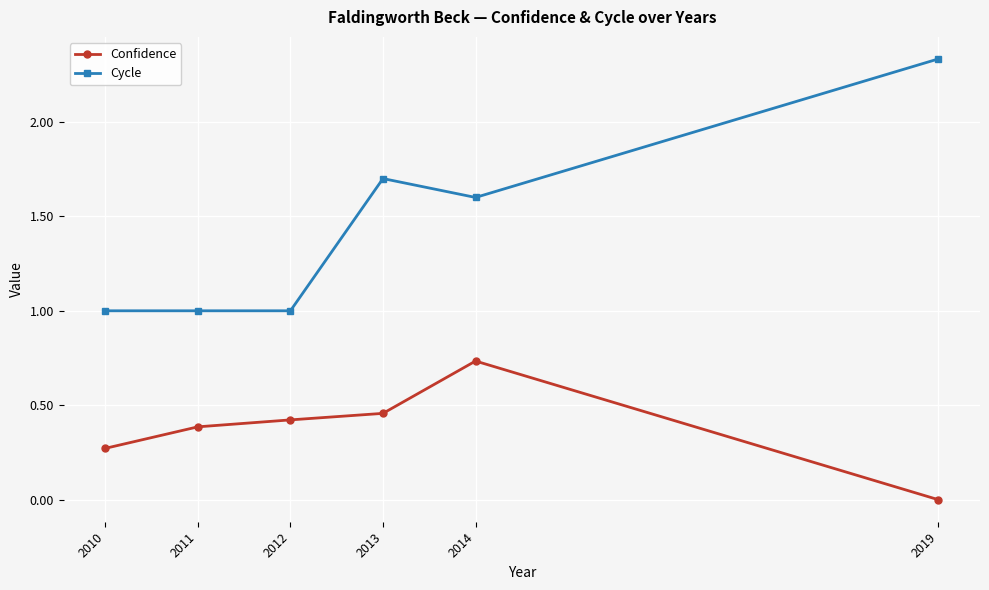

Which series has the widest spread of values?

Cycle